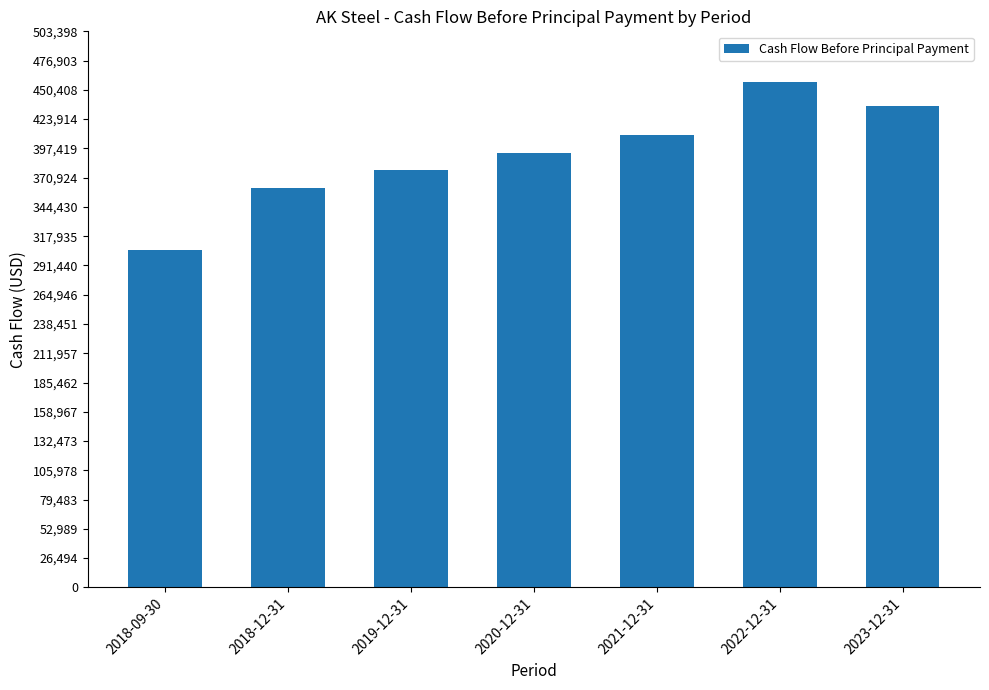

Count the number of values greater than 393241.

4